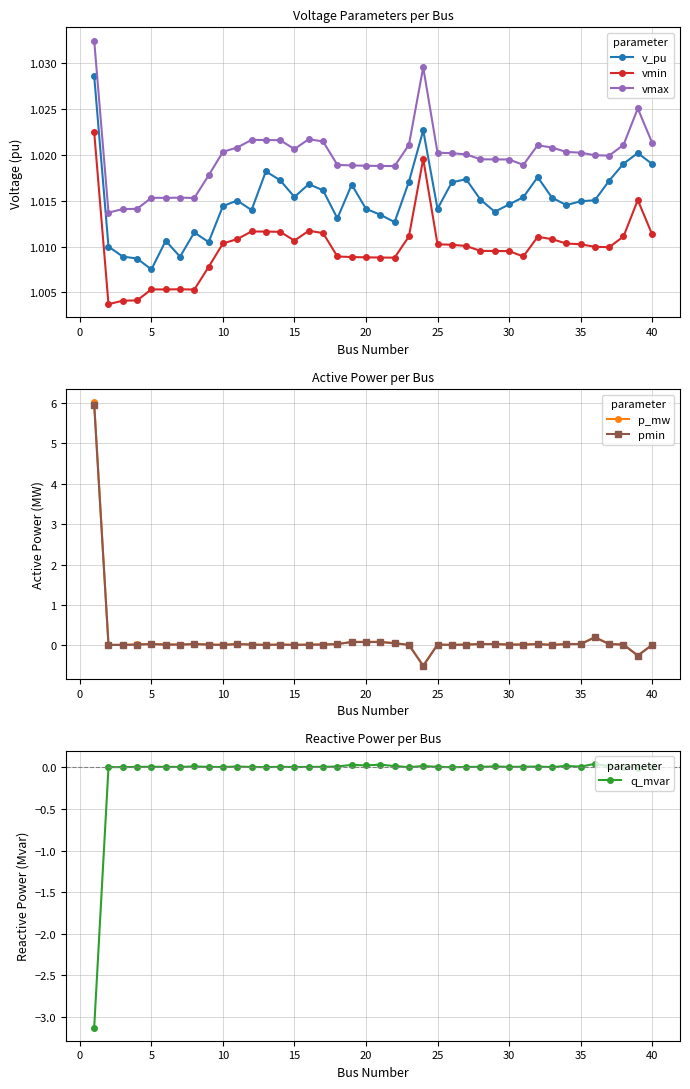

What is the highest value of the p_mw series?

6.0